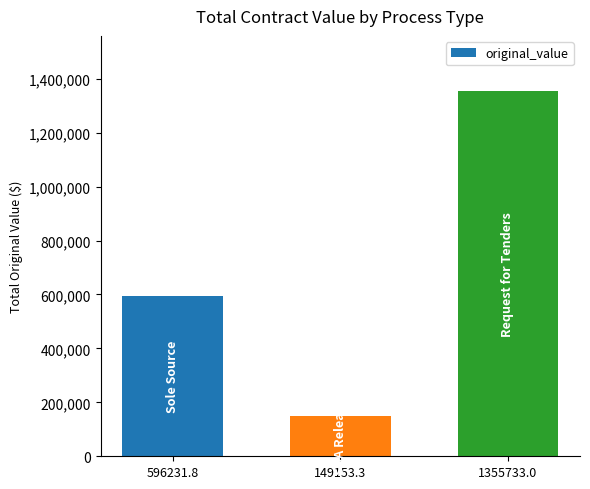

Reading left to right, extract all data points from this chart.

596231.8=596231.8	149153.3=149153.3	1355733.0=1355733.0